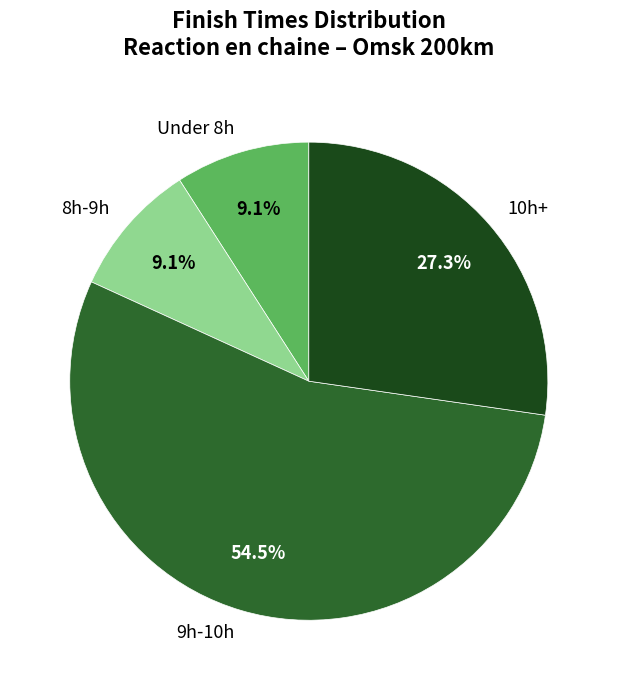

What percentage do 9h-10h and 10h+ together represent?

81.8%